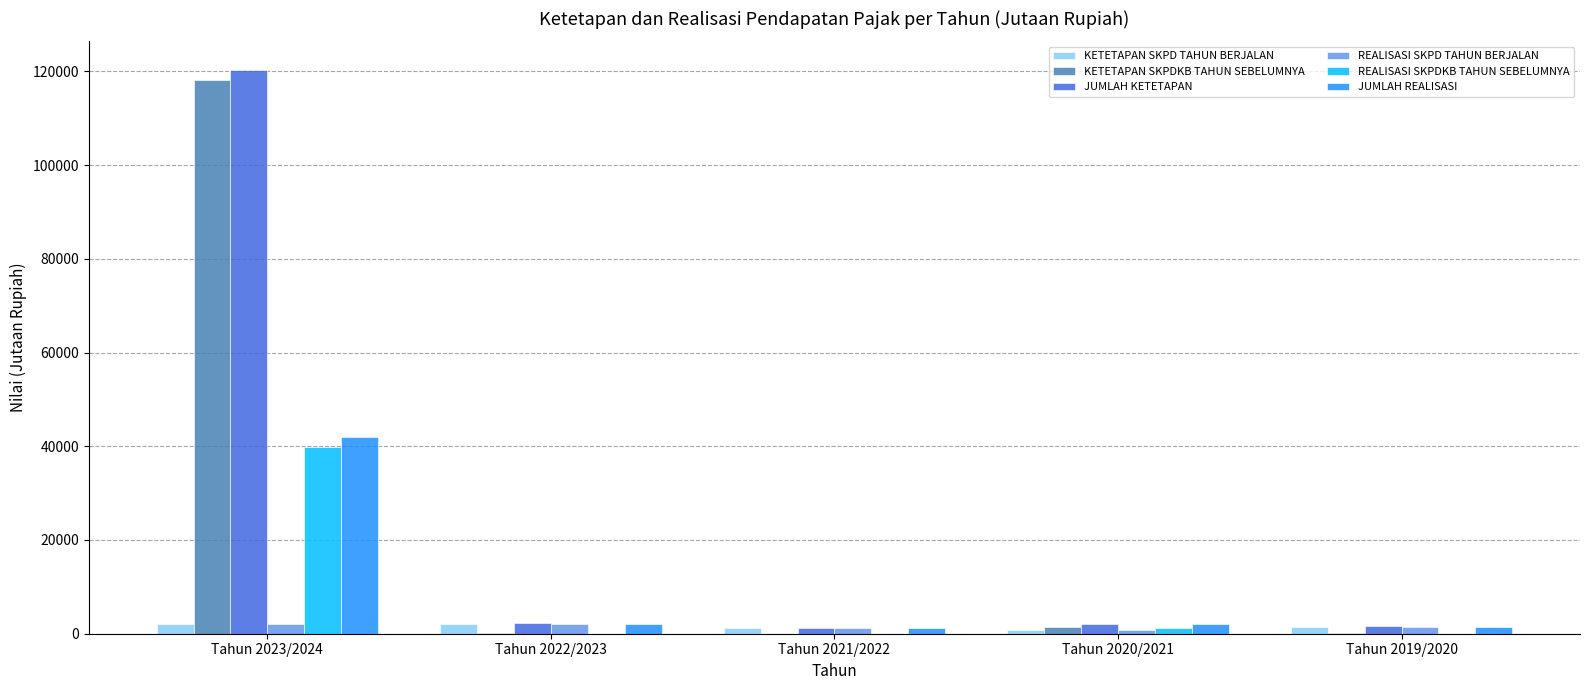

What is the sum of all REALISASI SKPD TAHUN BERJALAN values?

7768.4